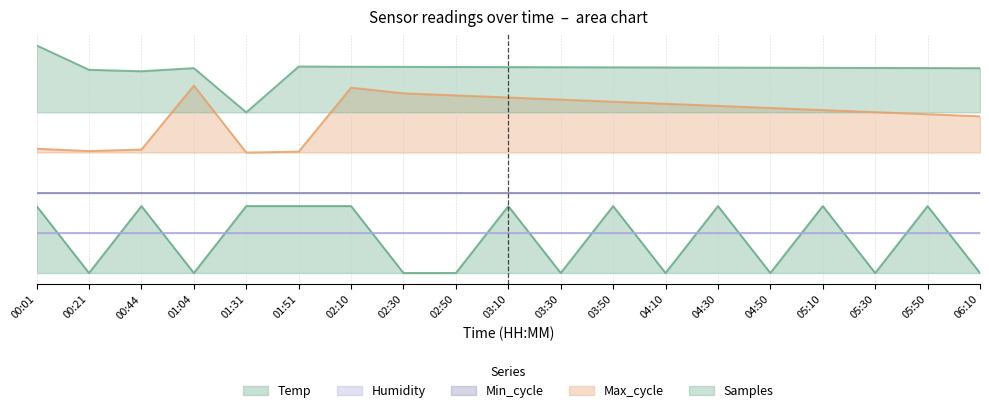

What is the lowest value of the Samples series?

0.6